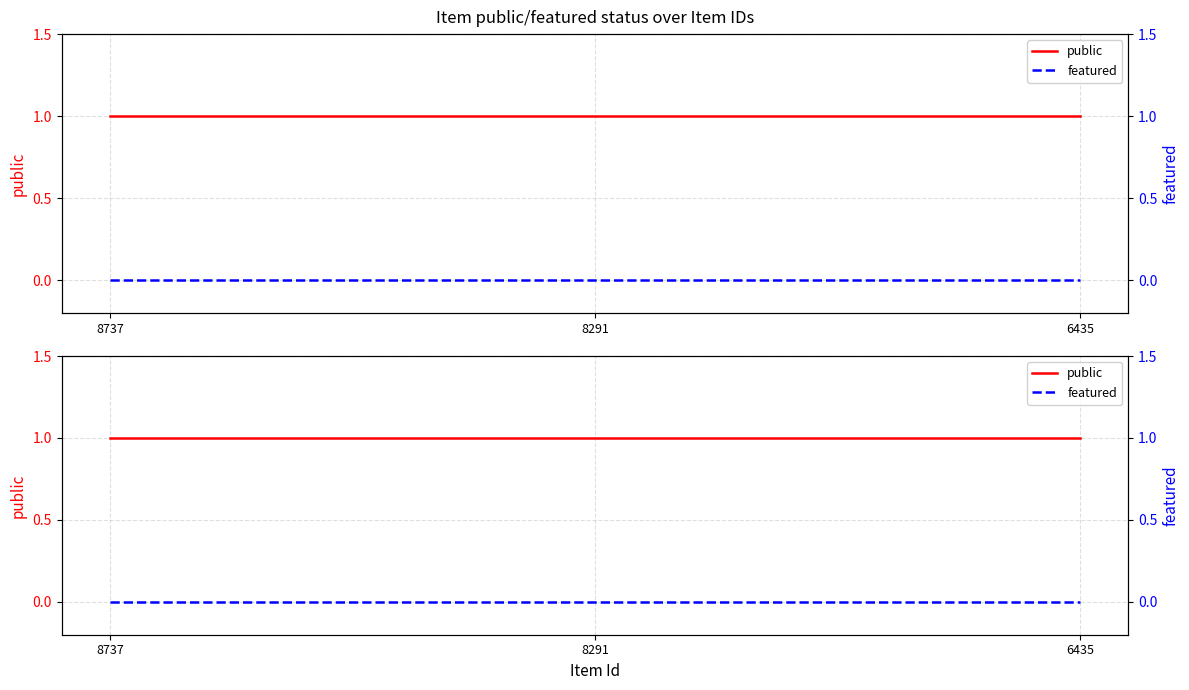

What is the total value across all series at 8291?

1